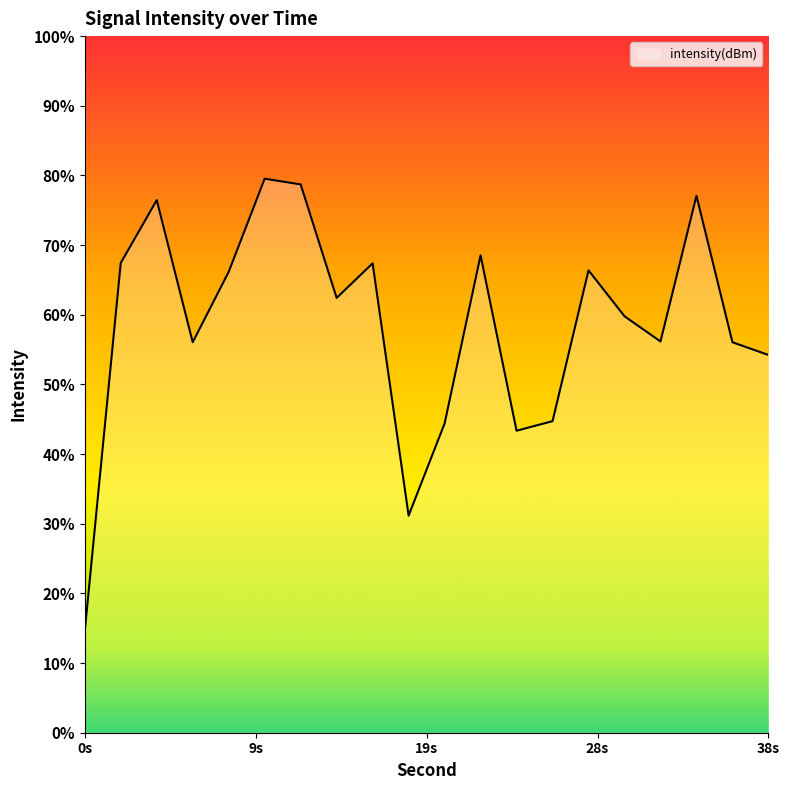

Where does the data first go above -103?

2